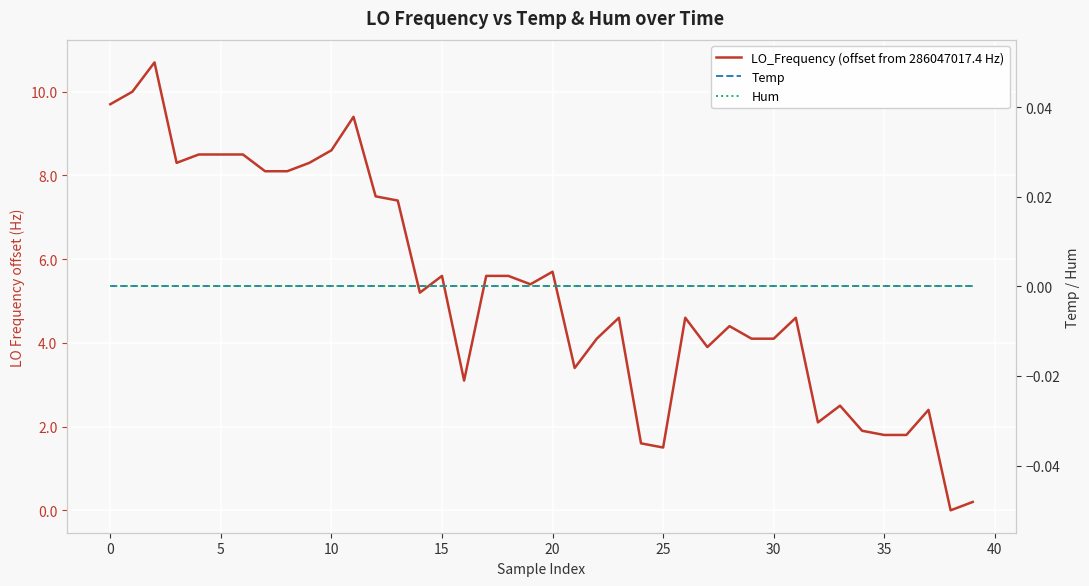

Which series has the largest total across all categories?

LO_Frequency (offset from 286047017.4 Hz)